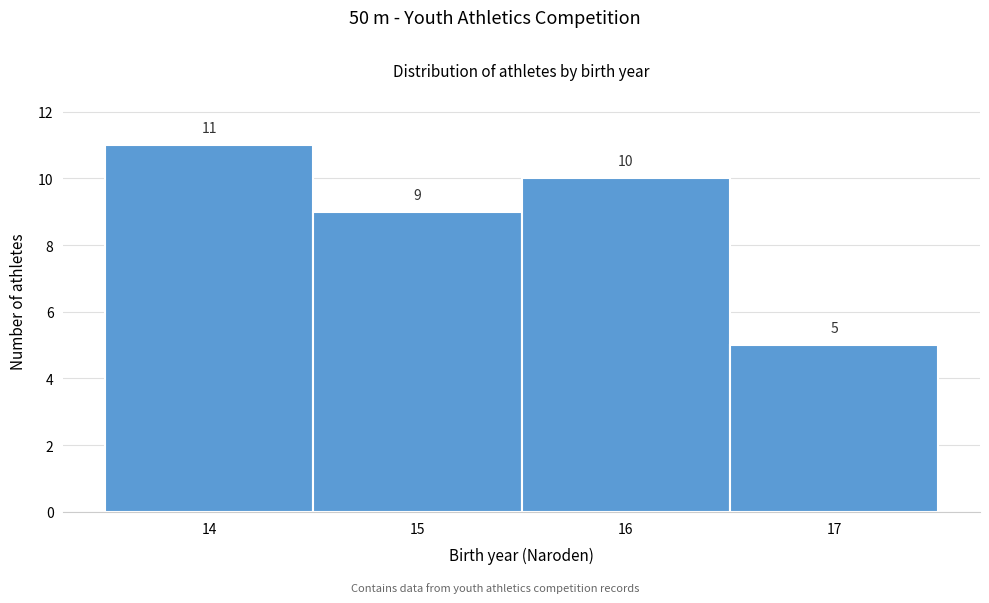

Reading left to right, transcribe this chart: for each bar, give the range it covers on the x-axis and its height.

13.5 to 14.5: 11
14.5 to 15.5: 9
15.5 to 16.5: 10
16.5 to 17.5: 5